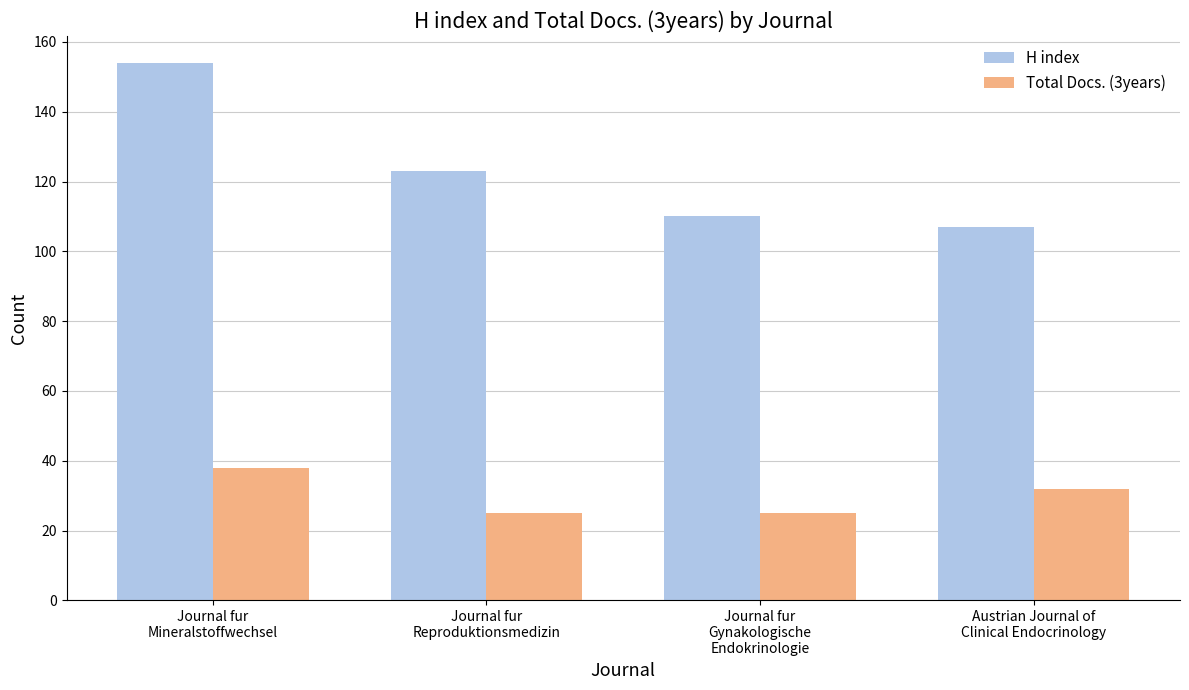

What are all the series names shown in the legend?

H index, Total Docs. (3years)